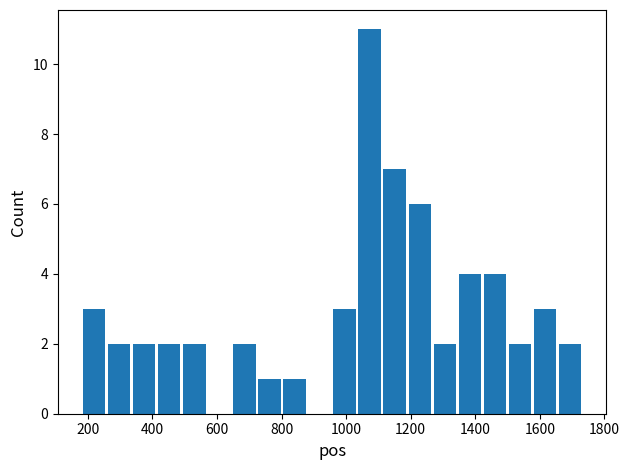

Read against the x-axis, roughly where is the centre of the tallest bar?

1080